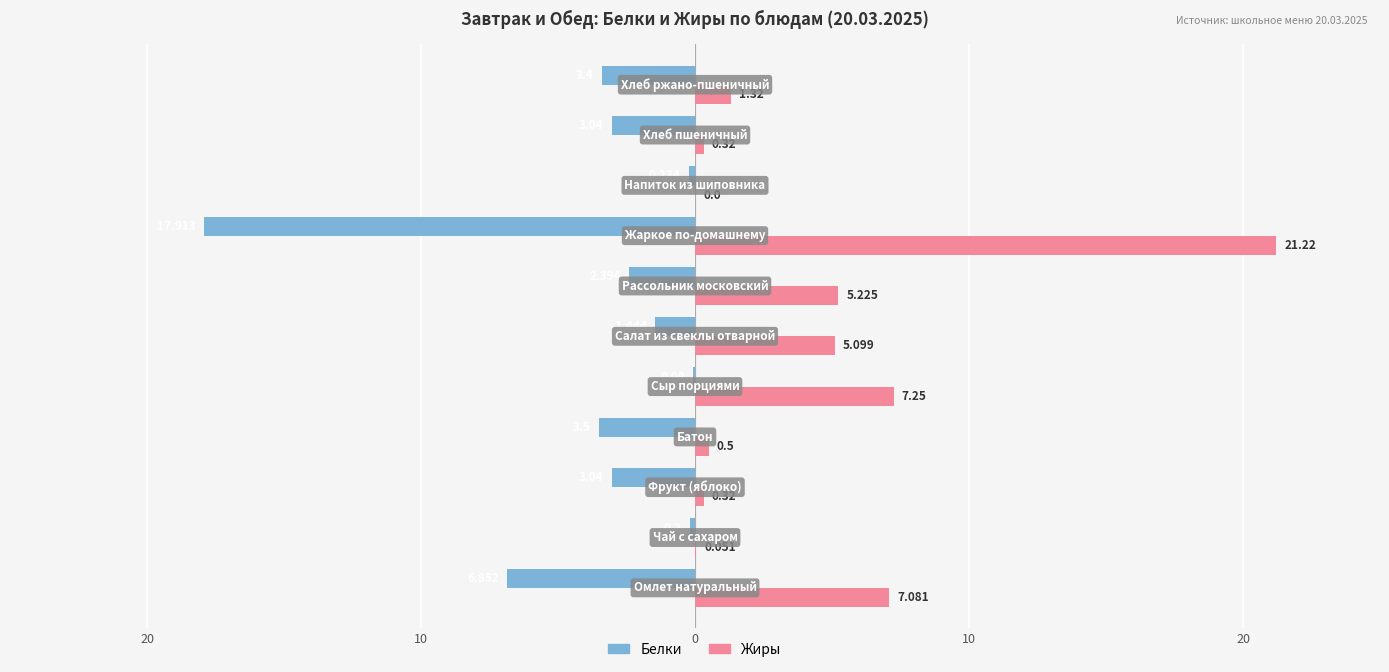

What are all the series names shown in the legend?

Белки, Жиры